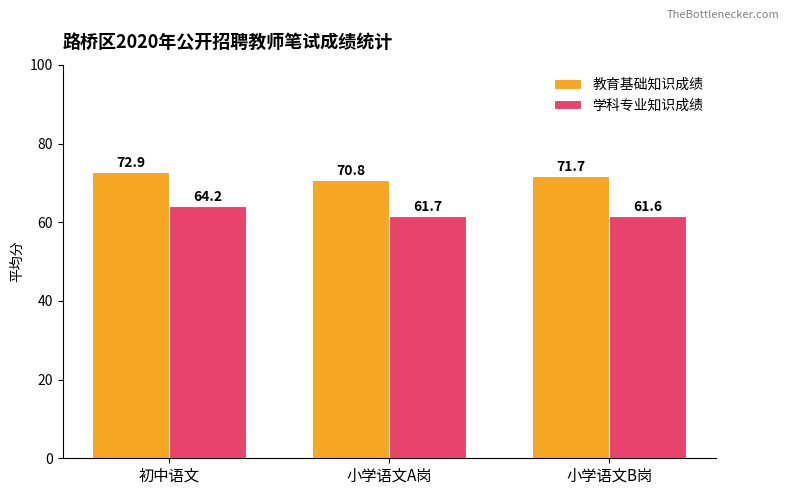

What is the value of the 学科专业知识成绩 bar at the 2nd from the left?

61.7